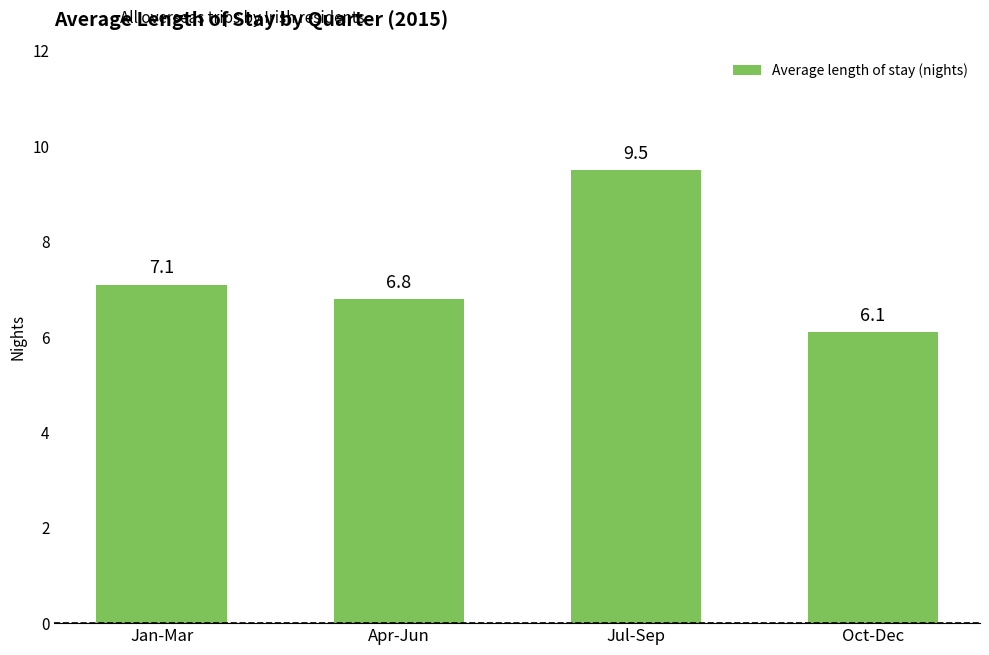

Approximately how many times larger is the value at Jul-Sep compared to Jan-Mar?

1.3